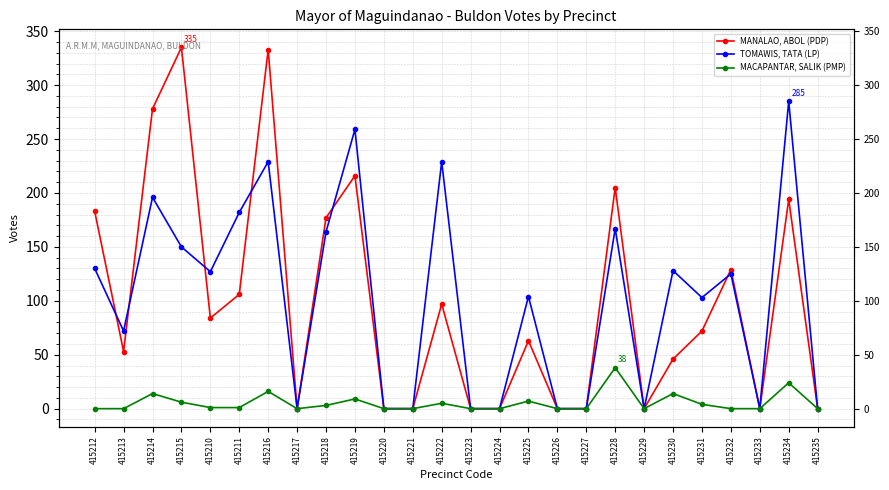

What is the spread (max minus min) of values at 415222?

224